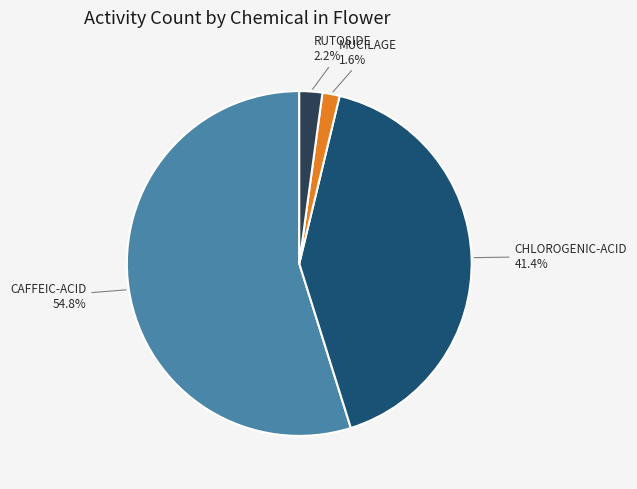

What is the ratio of the value at CAFFEIC-ACID to the value at CHLOROGENIC-ACID?

1.3